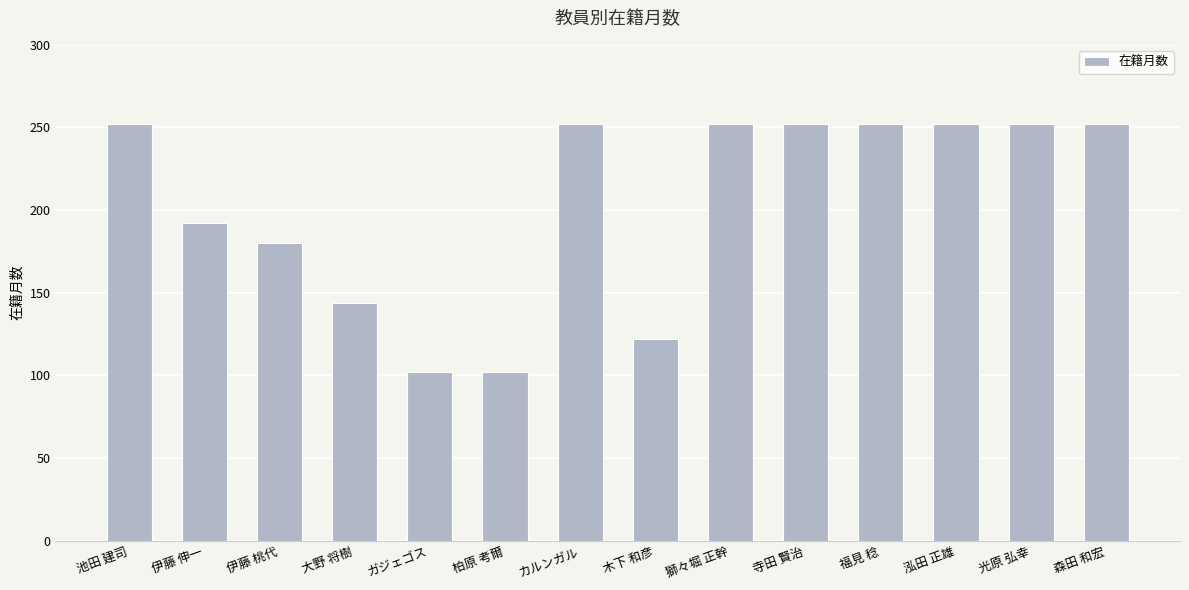

Reading right to left, list all the values displayed in this chart.

森田 和宏=252	光原 弘幸=252	泓田 正雄=252	福見 稔=252	寺田 賢治=252	獅々堀 正幹=252	木下 和彦=122	カルンガル=252	柏原 考爾=102	ガジェゴス=102	大野 将樹=144	伊藤 桃代=180	伊藤 伸一=192	池田 建司=252